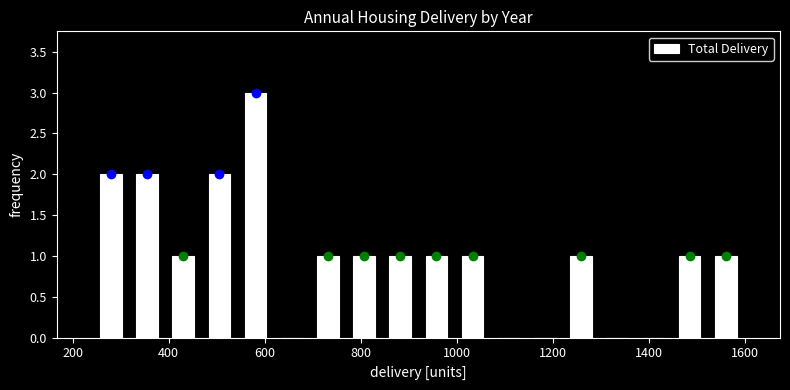

Around what value on the x-axis is the tallest bar? Give the approximate position of its centre, as read against the axis.

580